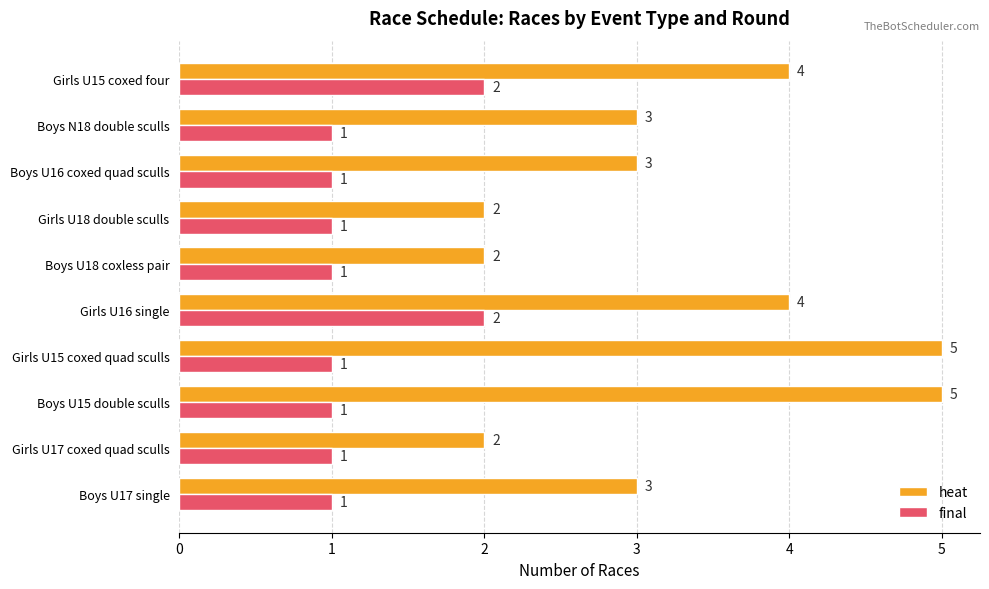

At how many categories does at least one series exceed 1?

10